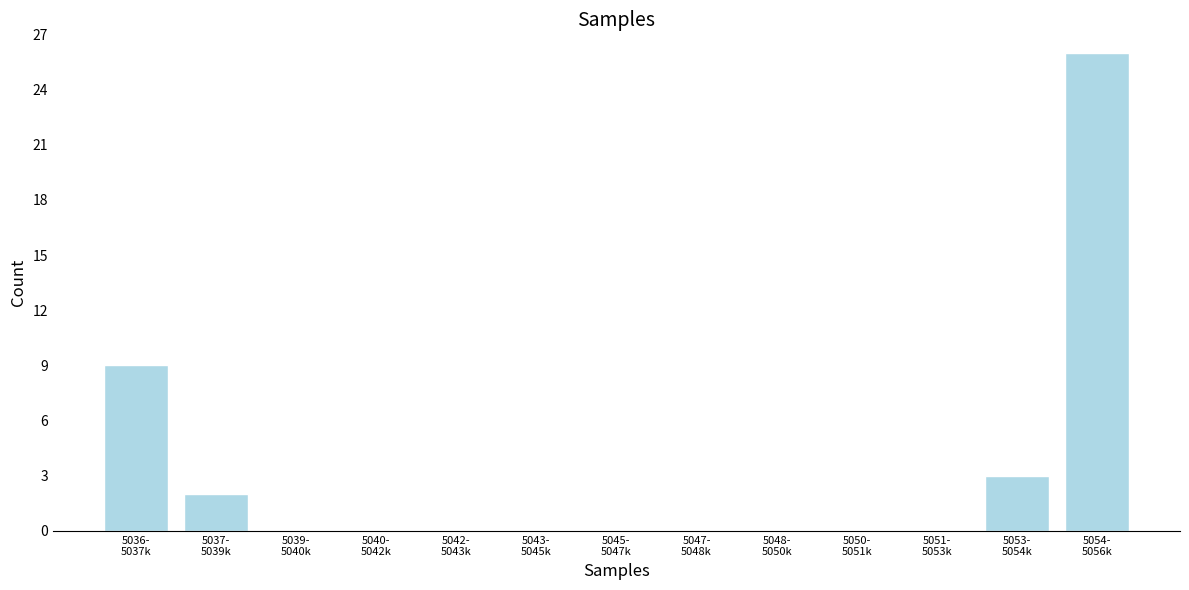

What is the greatest value displayed?

26